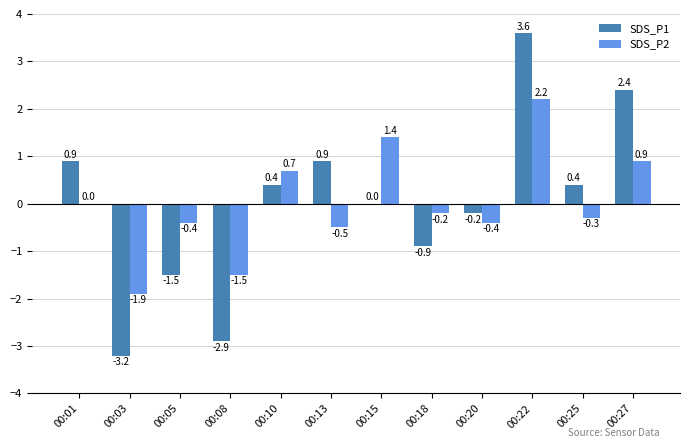

Is the value of SDS_P2 at 00:25 greater than the value of SDS_P1 at 00:10?

No